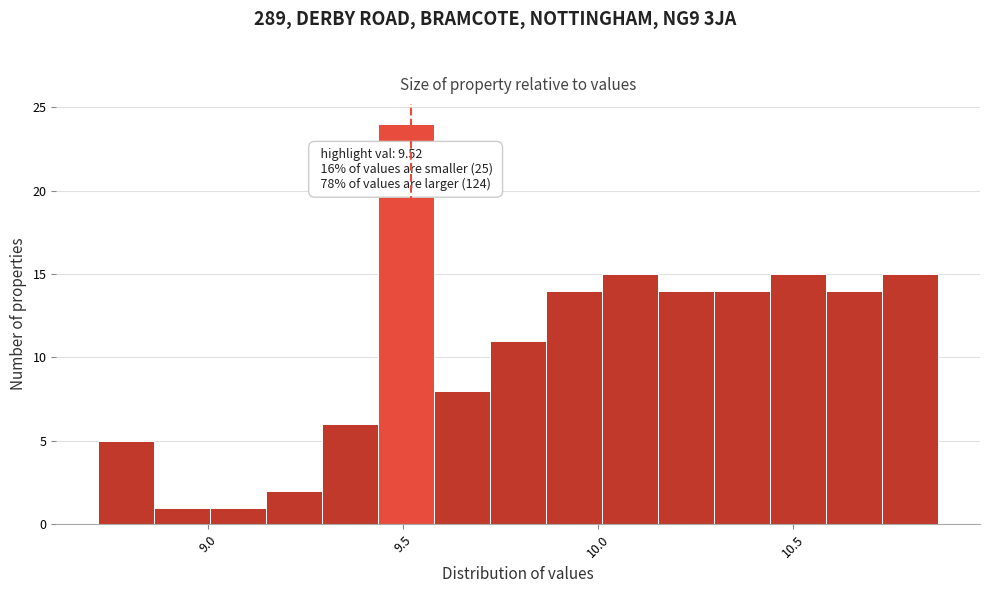

Read against the x-axis, roughly where is the centre of the tallest bar?

9.50